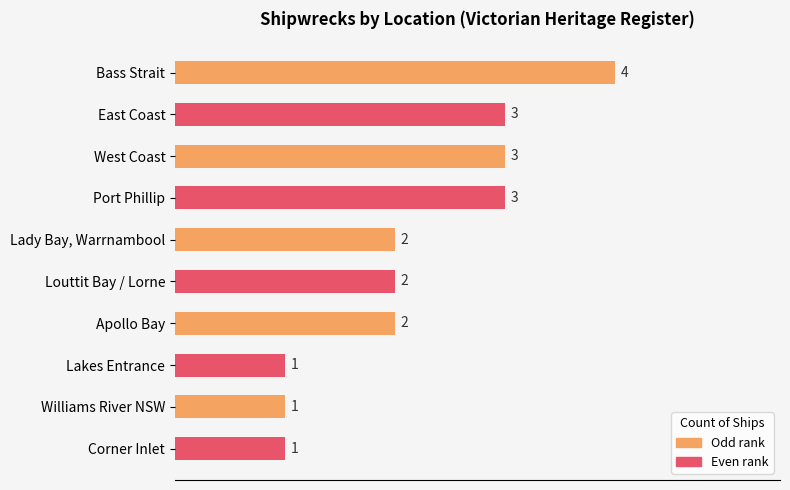

Which has a higher value, Bass Strait or East Coast?

Bass Strait